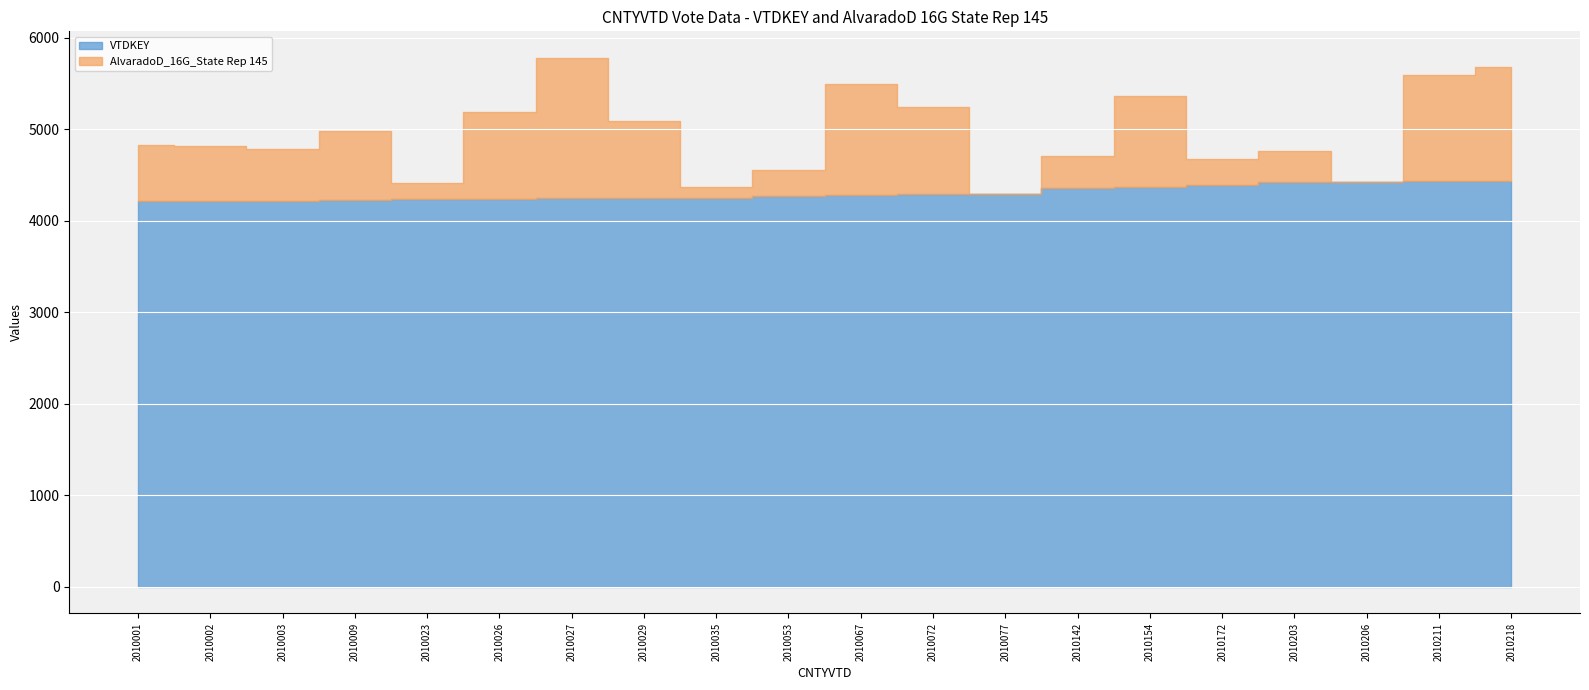

Is it true that VTDKEY equals 5762 at 2010142?

False